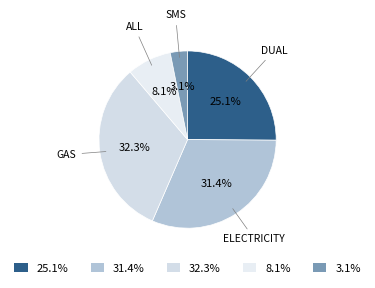

Is the sum of 3.1% and 8.1% greater than half?

No